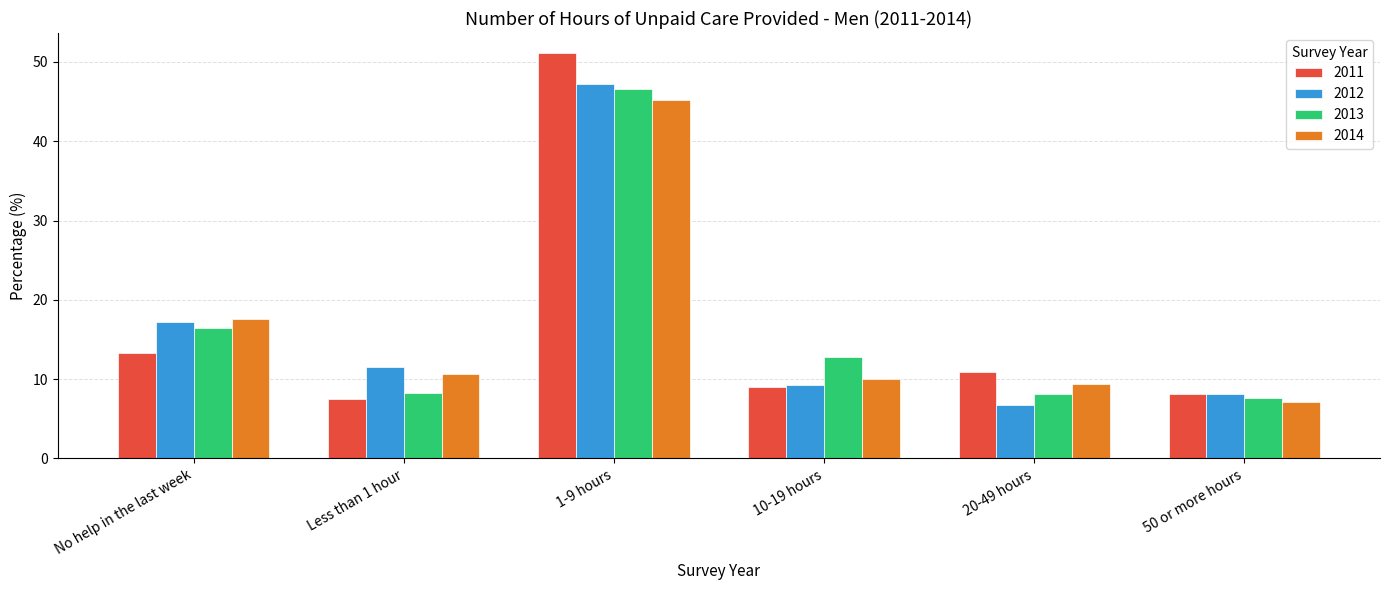

How many distinct data groups are displayed?

4